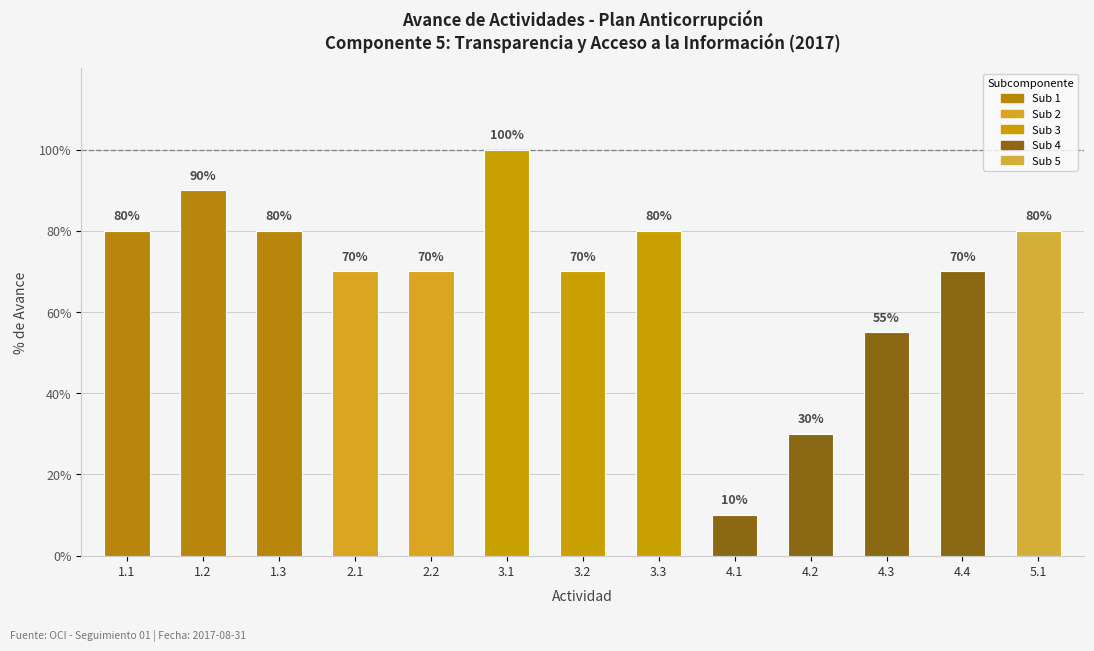

Count the number of data series in this chart.

1